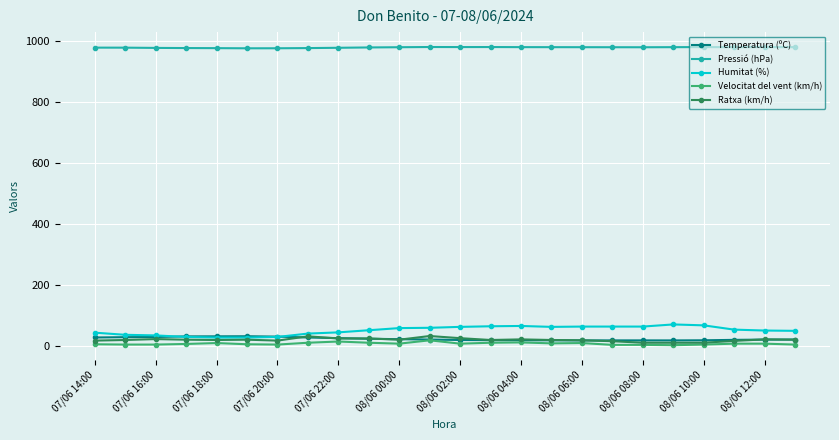

What are all the series names shown in the legend?

Temperatura (ºC), Pressió (hPa), Humitat (%), Velocitat del vent (km/h), Ratxa (km/h)